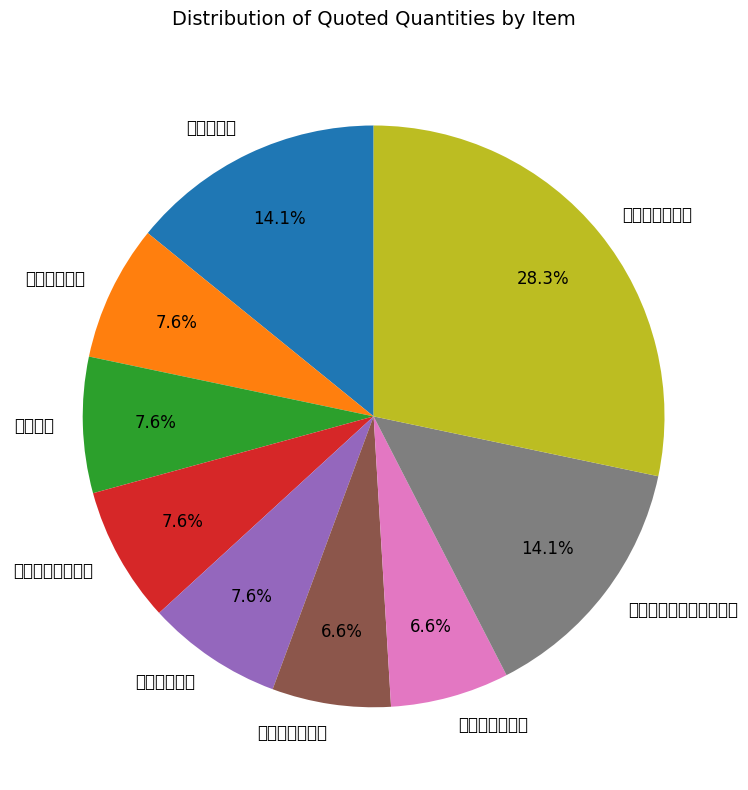

To the nearest percent, what percentage of the pie is 沙县板鸭（整只带爪翅）?

14%